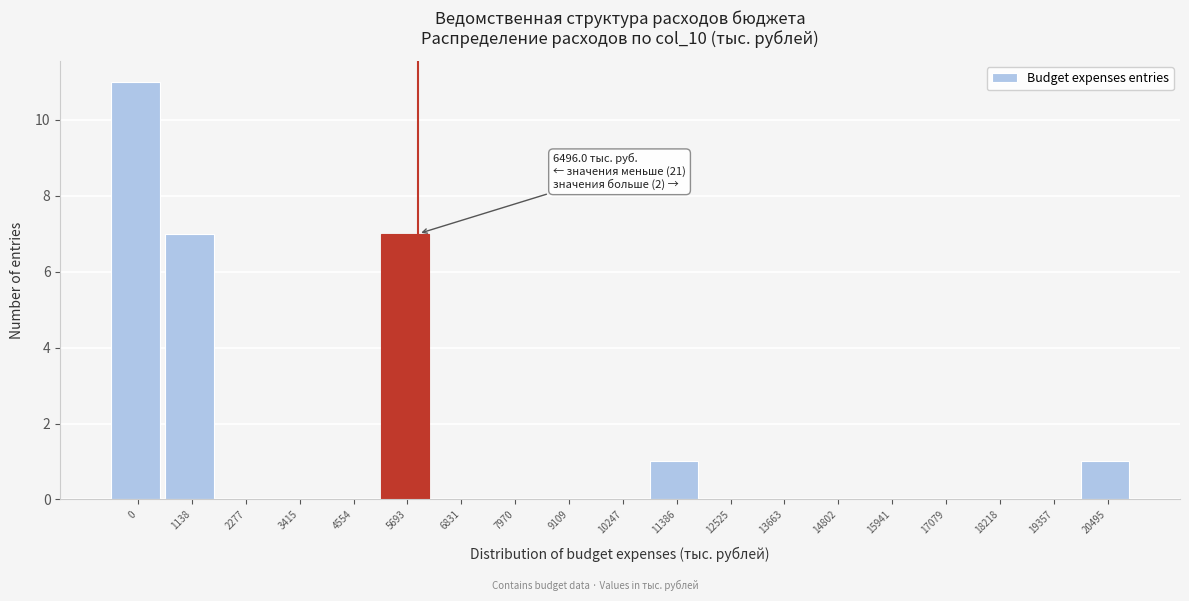

Reading right to left, list all the values displayed in this chart.

20495=1	19357=0	18218=0	17079=0	15941=0	14802=0	13663=0	12525=0	11386=1	10247=0	9109=0	7970=0	6831=0	5693=7	4554=0	3415=0	2277=0	1138=7	0=11